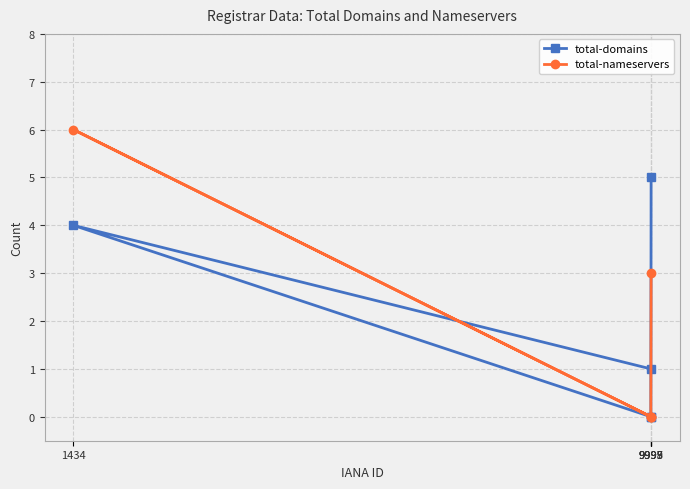

How many lines are shown in the chart?

2